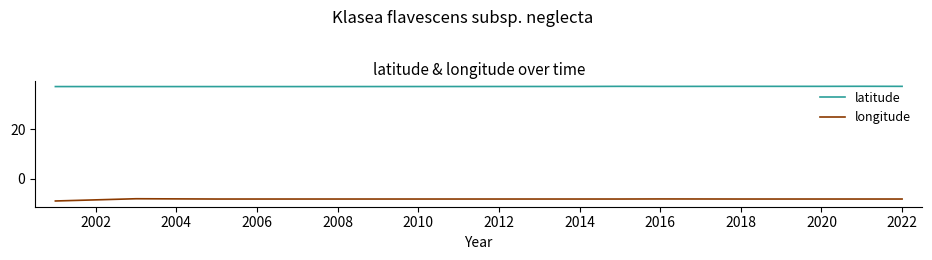

True or false: longitude and latitude cross at least once.

False